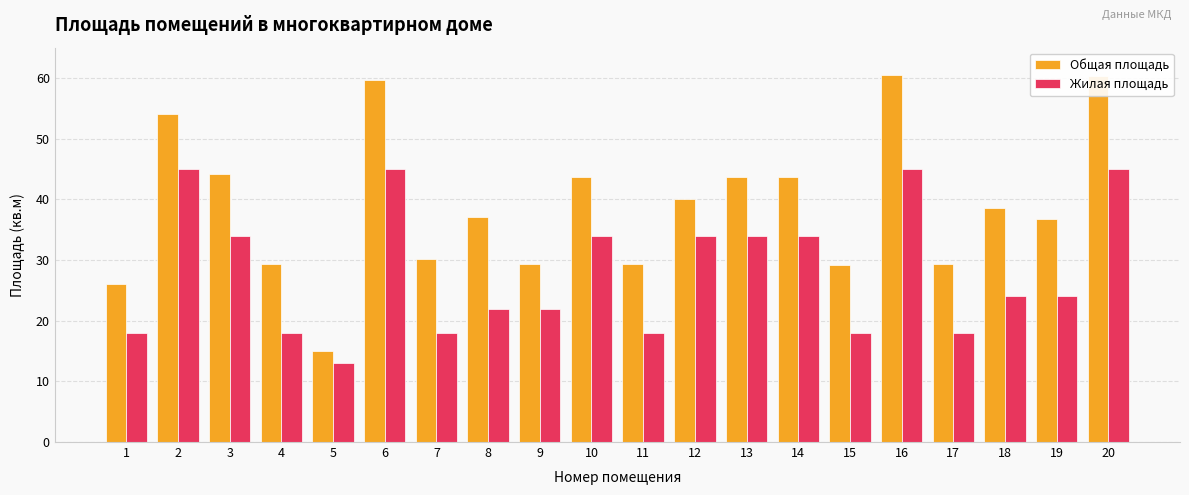

The value of Жилая площадь at 18 is 24.0. True or false?

True